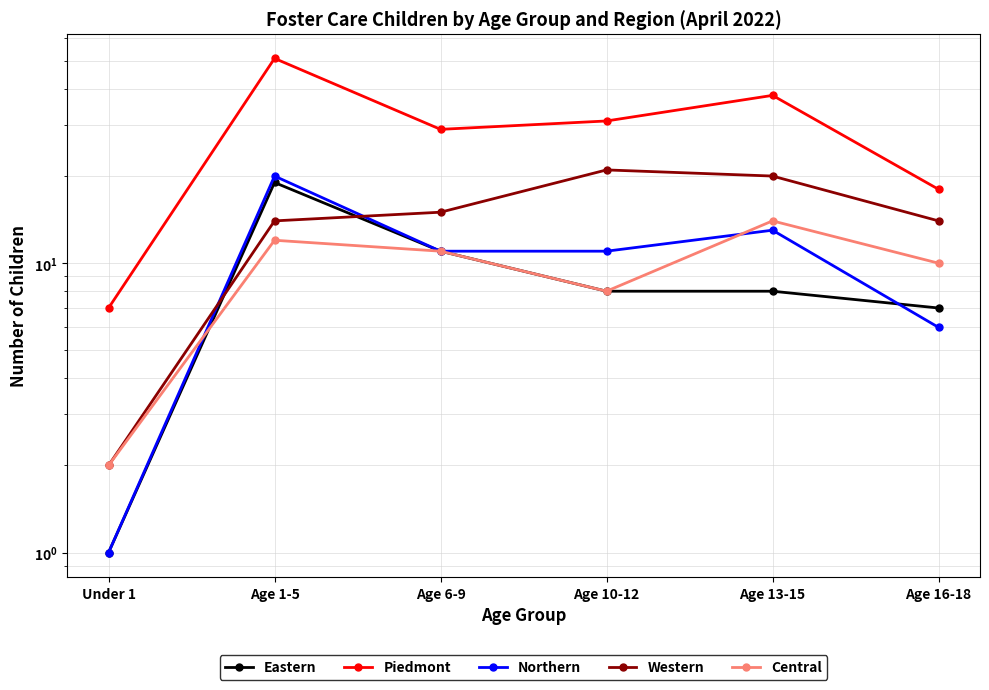

List the series in order of their peak value, highest first.

Piedmont, Western, Northern, Eastern, Central